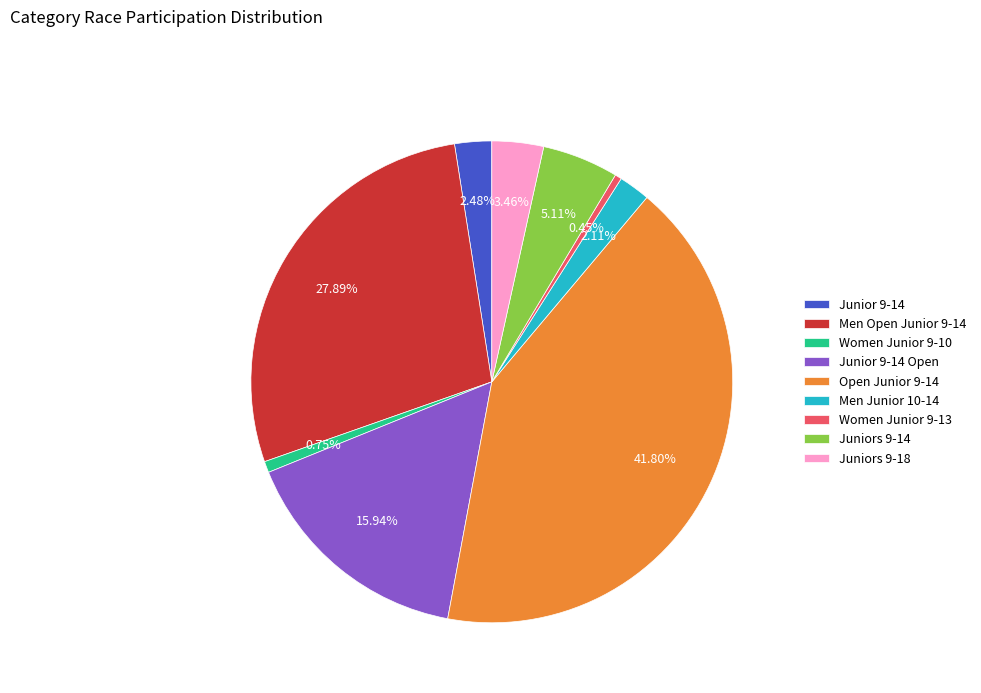

The Men Open Junior 9-14 slice represents 18% of the pie. True or false?

False